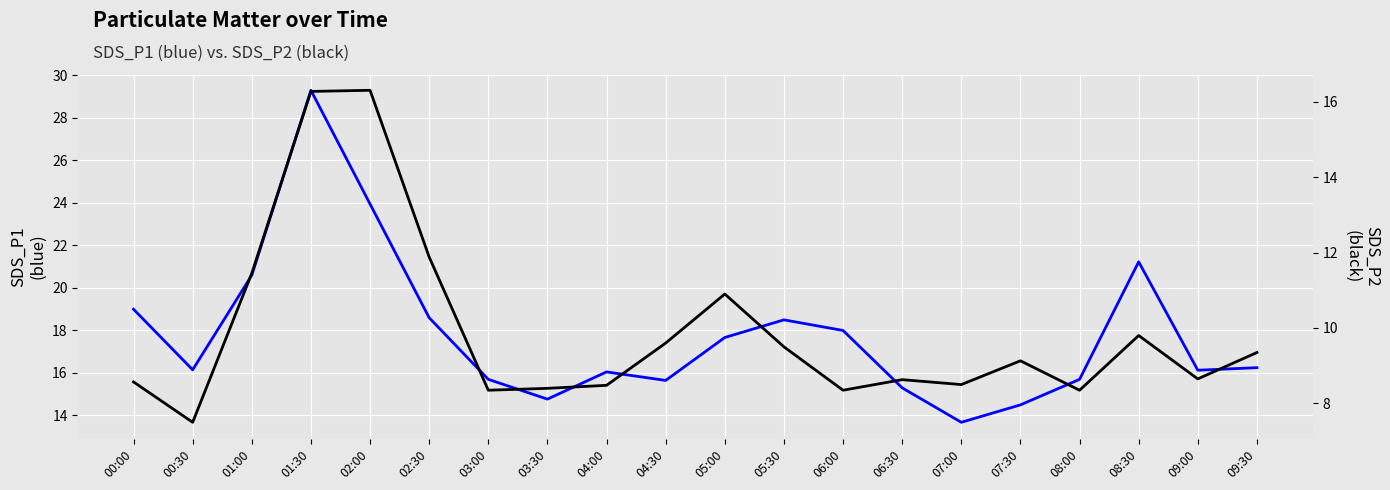

The value of SDS_P2 at 00:30 is 7.5. True or false?

True